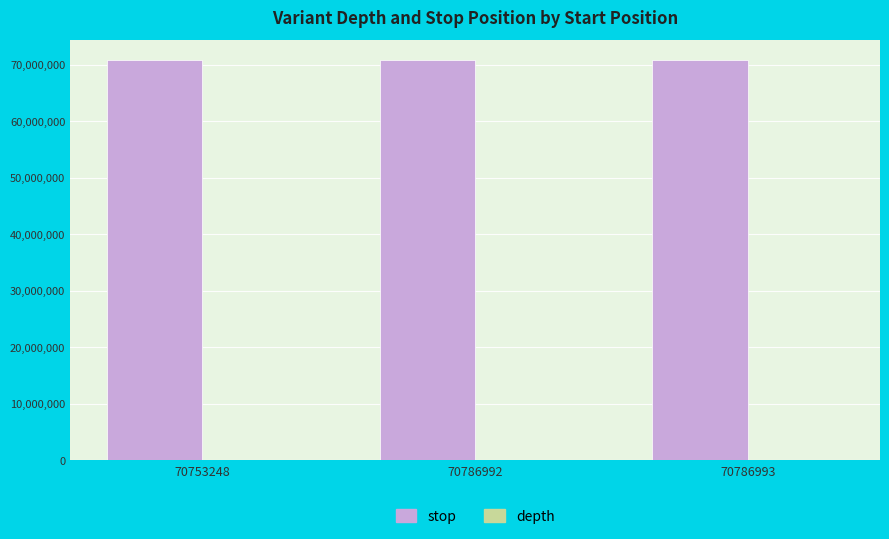

Is it true that stop equals 70753249 at 70753248?

True